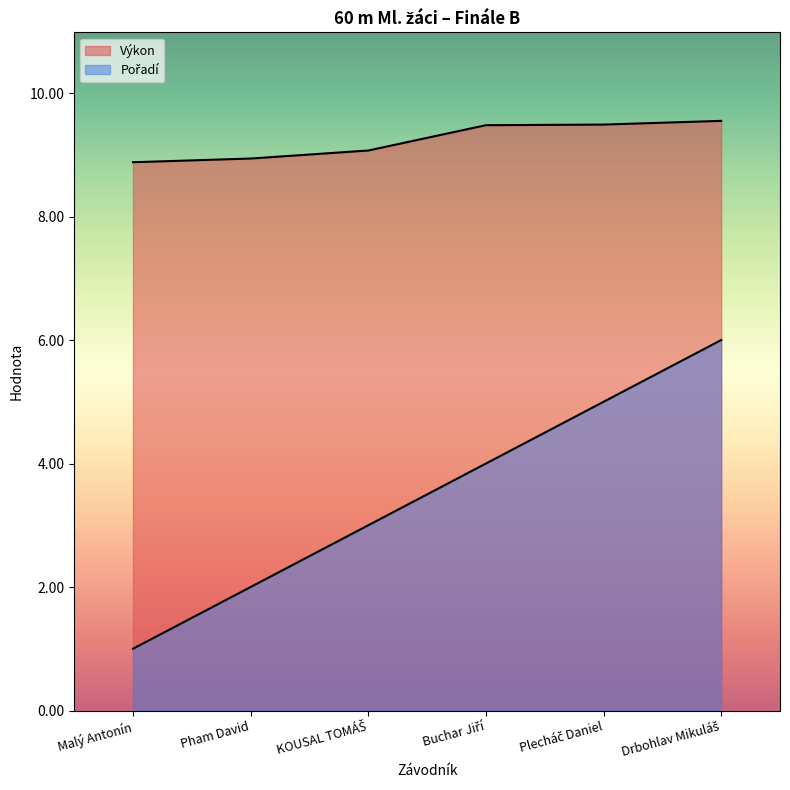

Reading left to right, transcribe all the data shown in this chart.

Pořadí: 1.0	2.0	3.0	4.0	5.0	6.0
Výkon: 8.9	8.9	9.1	9.5	9.5	9.6